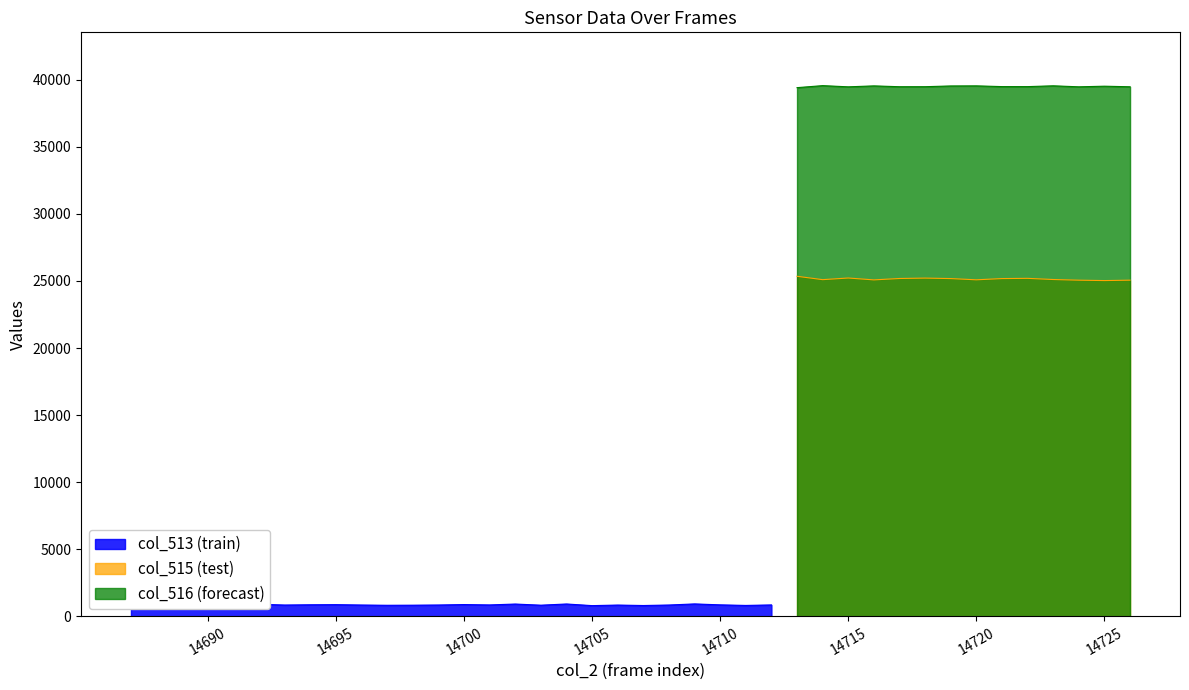

Between 14703 and 14709, which series saw the biggest shift?

col_513